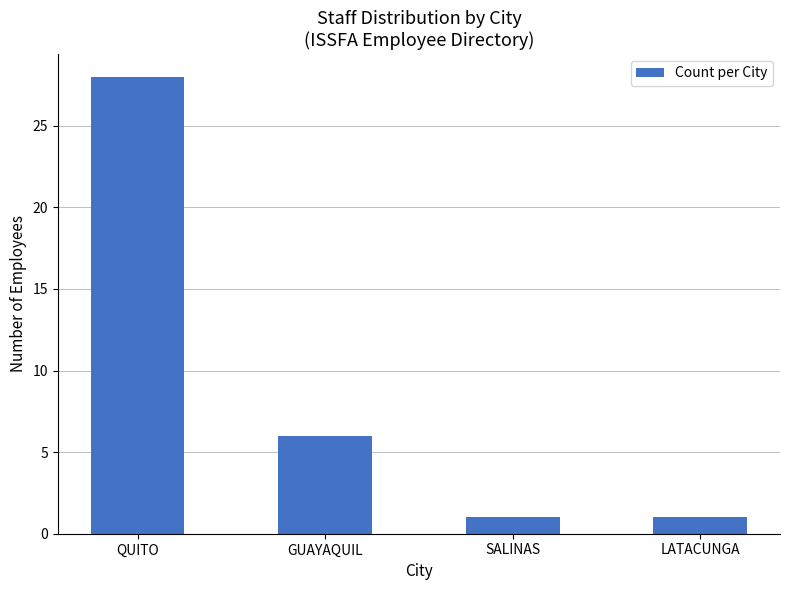

Which category has the highest value across all series?

QUITO